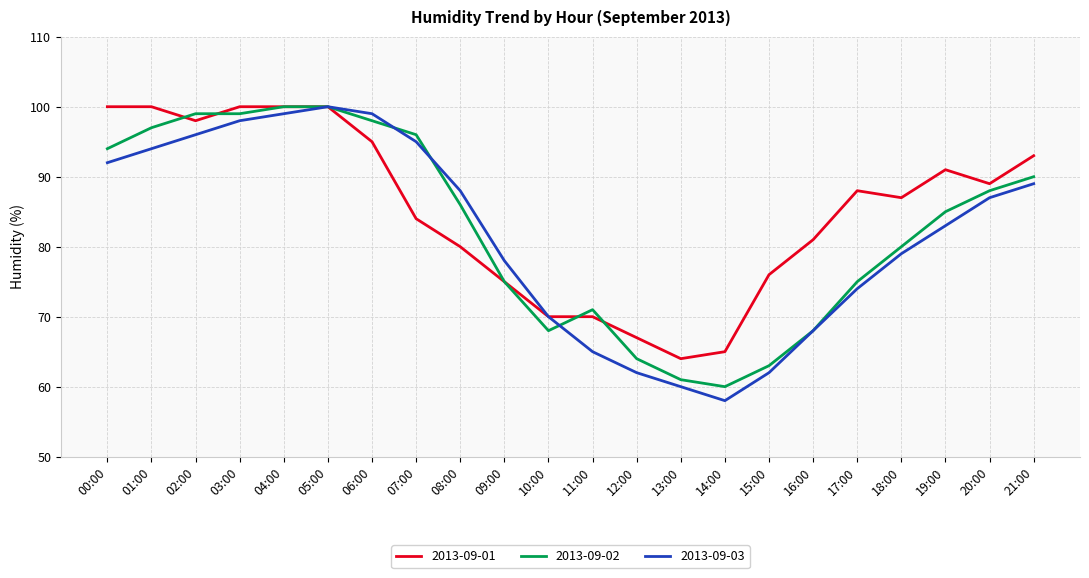

What is the difference between the highest and lowest values at 19:00?

8